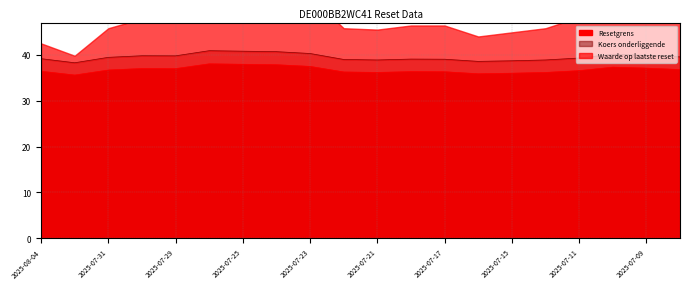

At which label is Resetgrens closest to 36?

2025-07-15